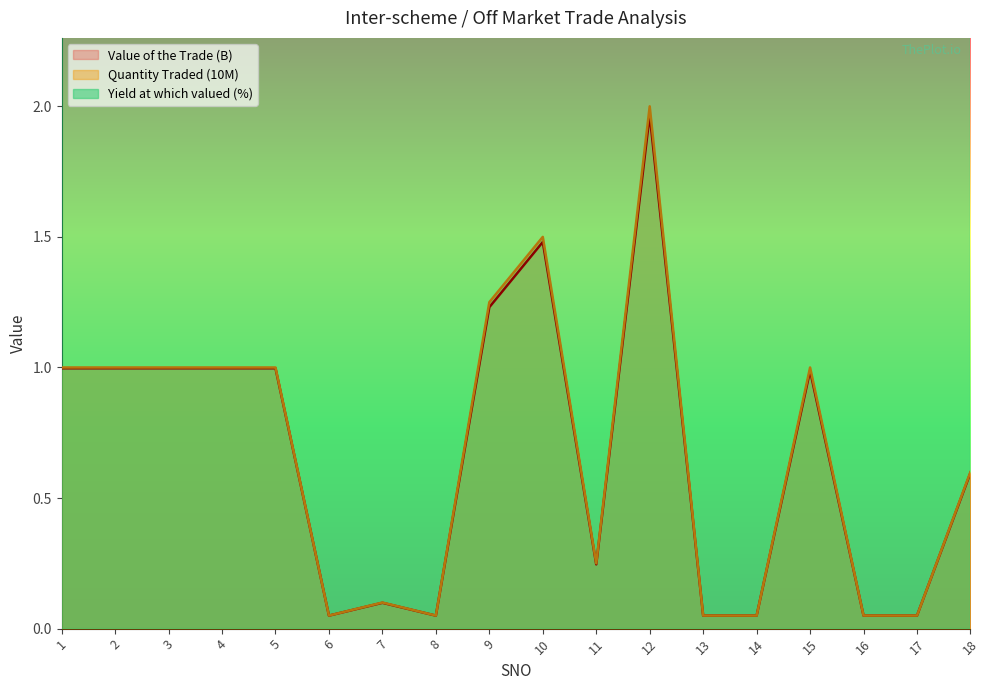

What is the average value of the Yield at which valued series?

7.1